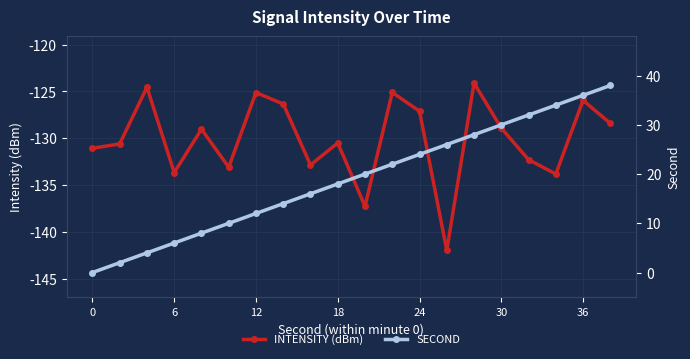

True or false: INTENSITY (dBm) has more than 2 points higher than both neighbors.

True